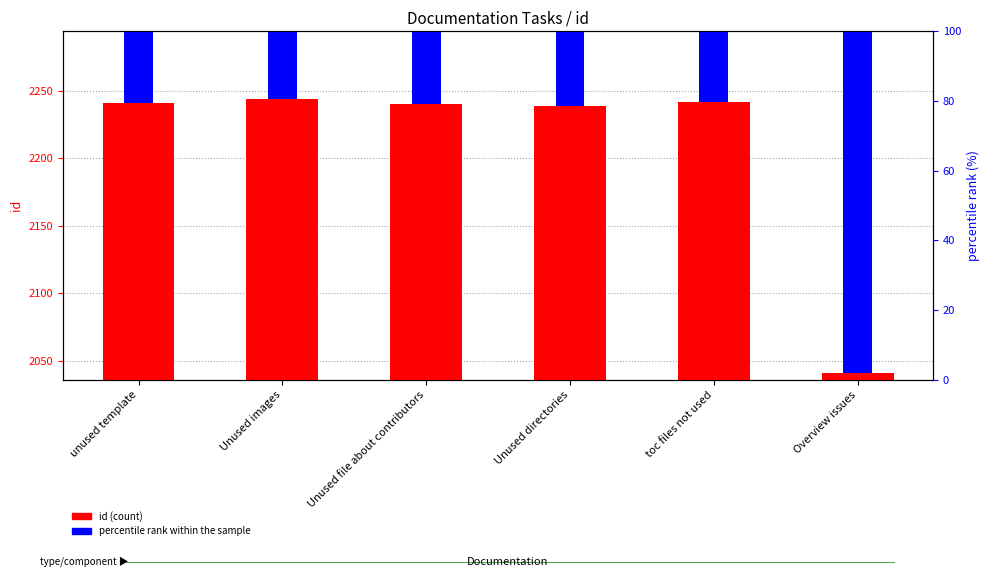

Count the number of data series in this chart.

2